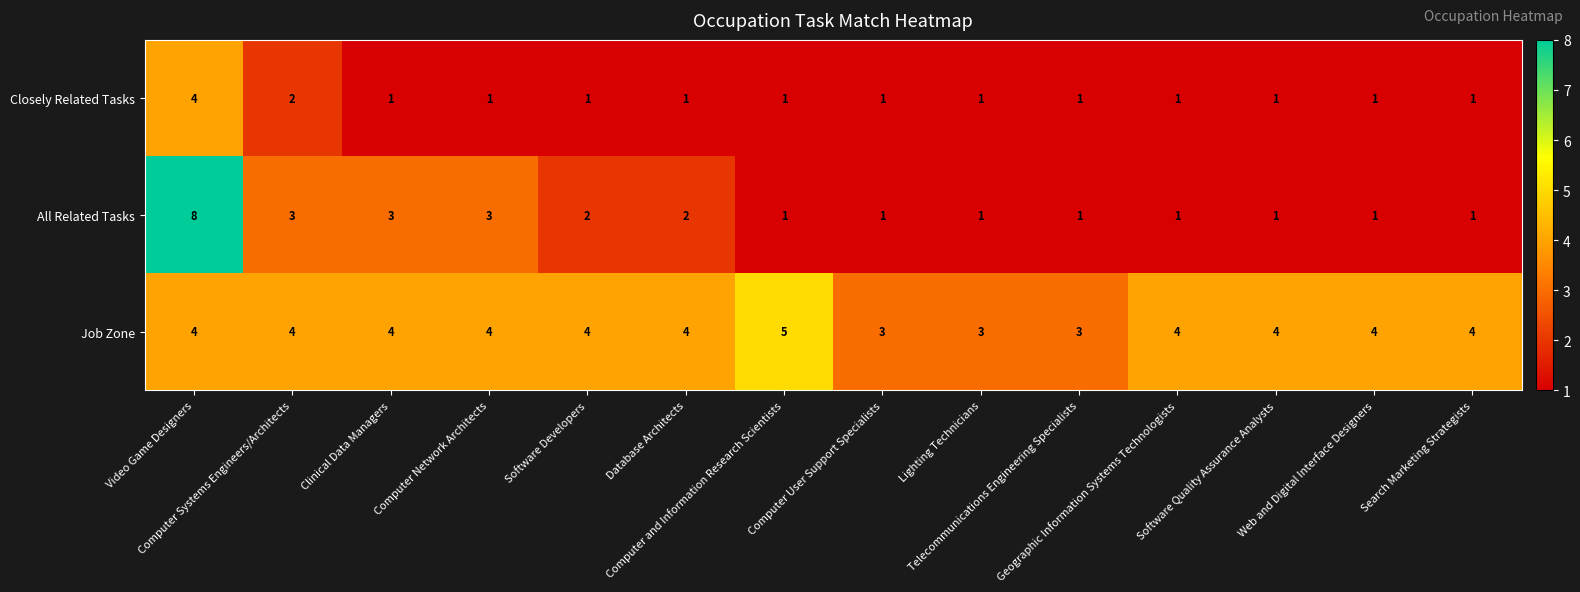

Rank the series by their maximum value, from lowest to highest.

Closely Related Tasks, Job Zone, All Related Tasks